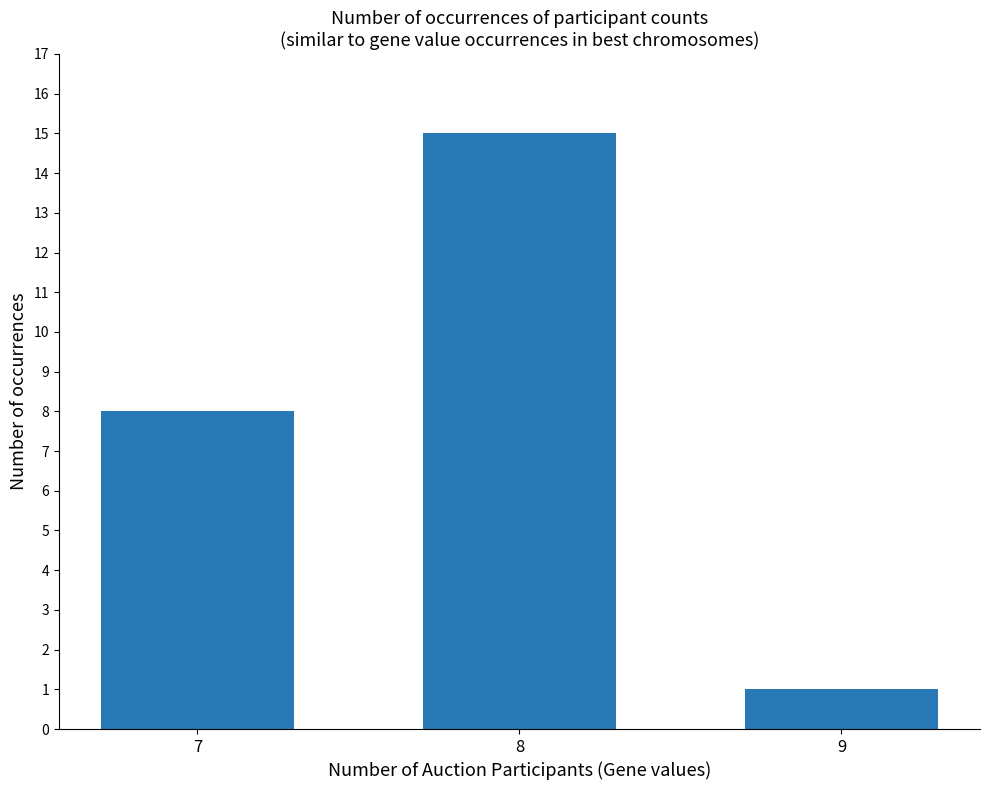

Approximately how many times larger is the value at 9 compared to 8?

0.1